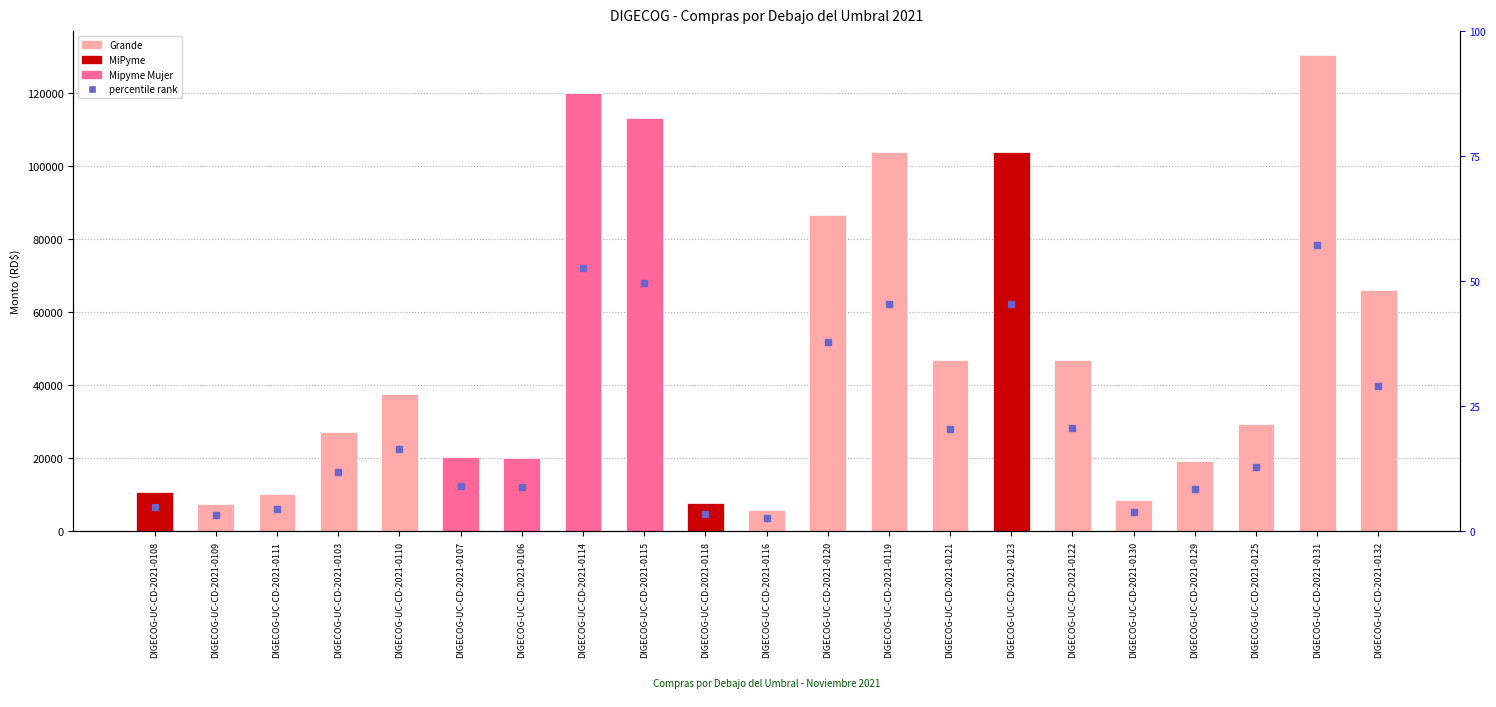

Reading left to right, transcribe all the data shown in this chart.

DIGECOG-UC-CD-2021-0108=10800.0	DIGECOG-UC-CD-2021-0109=7422.6	DIGECOG-UC-CD-2021-0111=10207.0	DIGECOG-UC-CD-2021-0103=27140.0	DIGECOG-UC-CD-2021-0110=37486.2	DIGECOG-UC-CD-2021-0107=20399.0	DIGECOG-UC-CD-2021-0106=20000.0	DIGECOG-UC-CD-2021-0114=119982.0	DIGECOG-UC-CD-2021-0115=113162.0	DIGECOG-UC-CD-2021-0118=7788.0	DIGECOG-UC-CD-2021-0116=5842.0	DIGECOG-UC-CD-2021-0120=86499.9	DIGECOG-UC-CD-2021-0119=103840.0	DIGECOG-UC-CD-2021-0121=46728.0	DIGECOG-UC-CD-2021-0123=103840.0	DIGECOG-UC-CD-2021-0122=46964.0	DIGECOG-UC-CD-2021-0130=8496.0	DIGECOG-UC-CD-2021-0129=19116.0	DIGECOG-UC-CD-2021-0125=29376.3	DIGECOG-UC-CD-2021-0131=130450.0	DIGECOG-UC-CD-2021-0132=66080.0